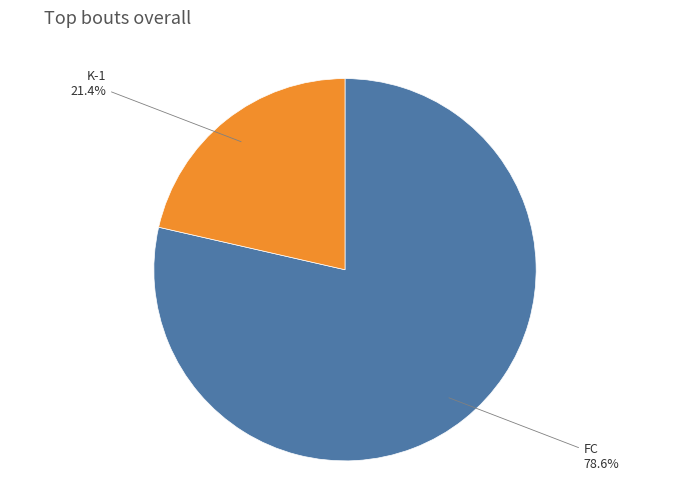

What percentage do FC and K-1 together represent?

100.0%